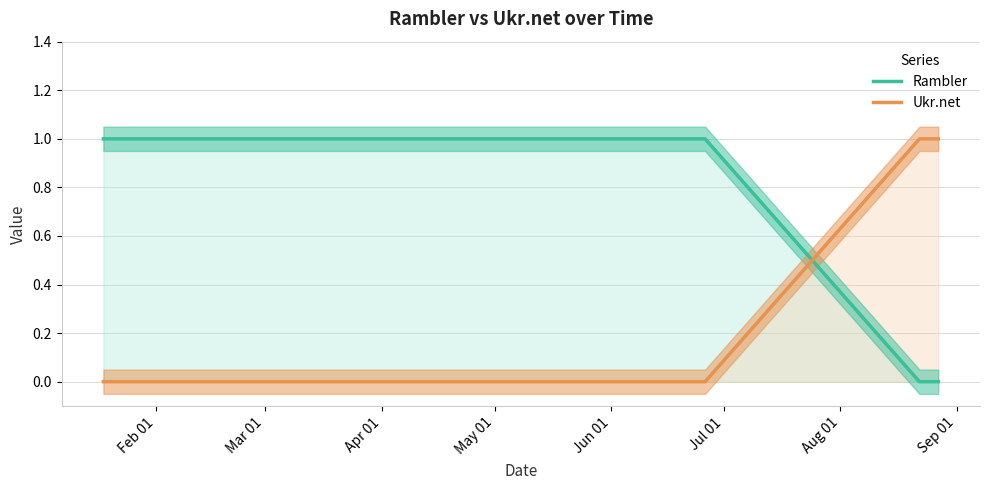

What is the sum of all Ukr.net values?

2